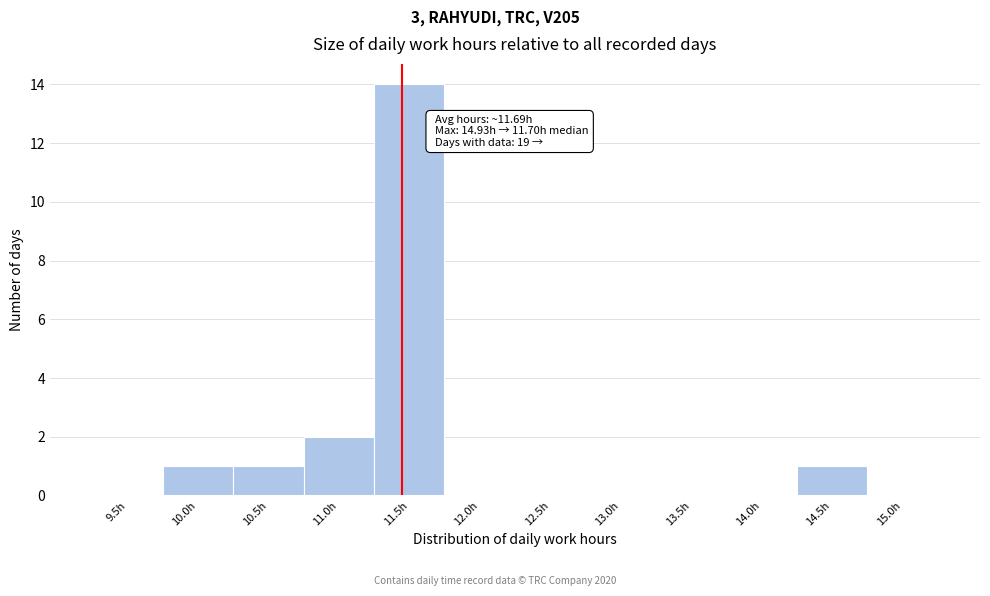

Reading left to right, extract all data points from this chart.

9.5h=0	10.0h=1	10.5h=1	11.0h=2	11.5h=14	12.0h=0	12.5h=0	13.0h=0	13.5h=0	14.0h=0	14.5h=1	15.0h=0